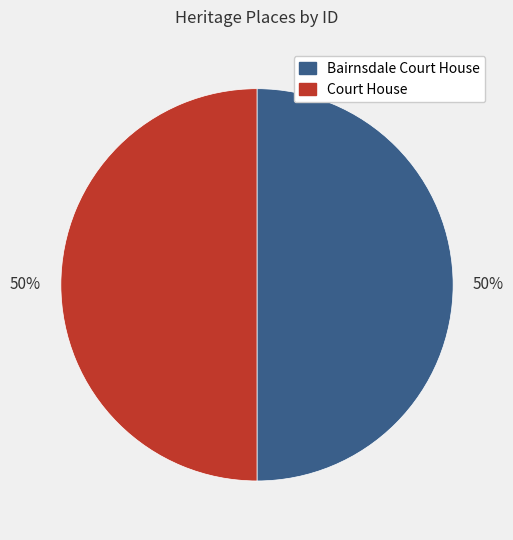

Count the number of slices in the pie.

2